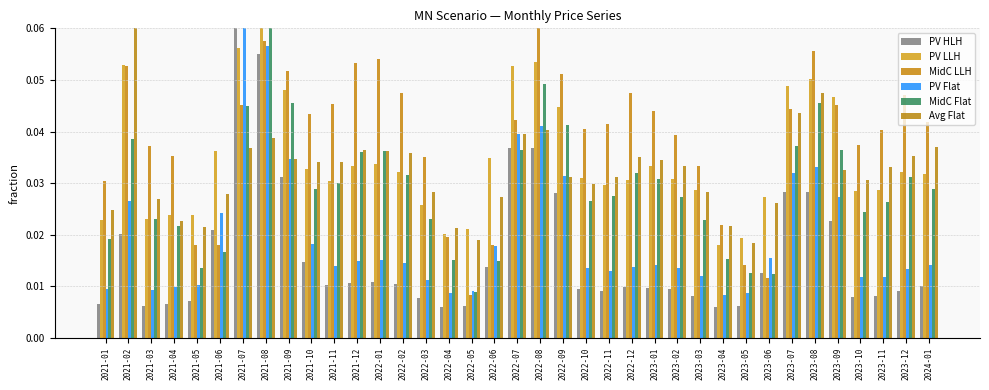

Which series has the largest total across all categories?

MidC LLH